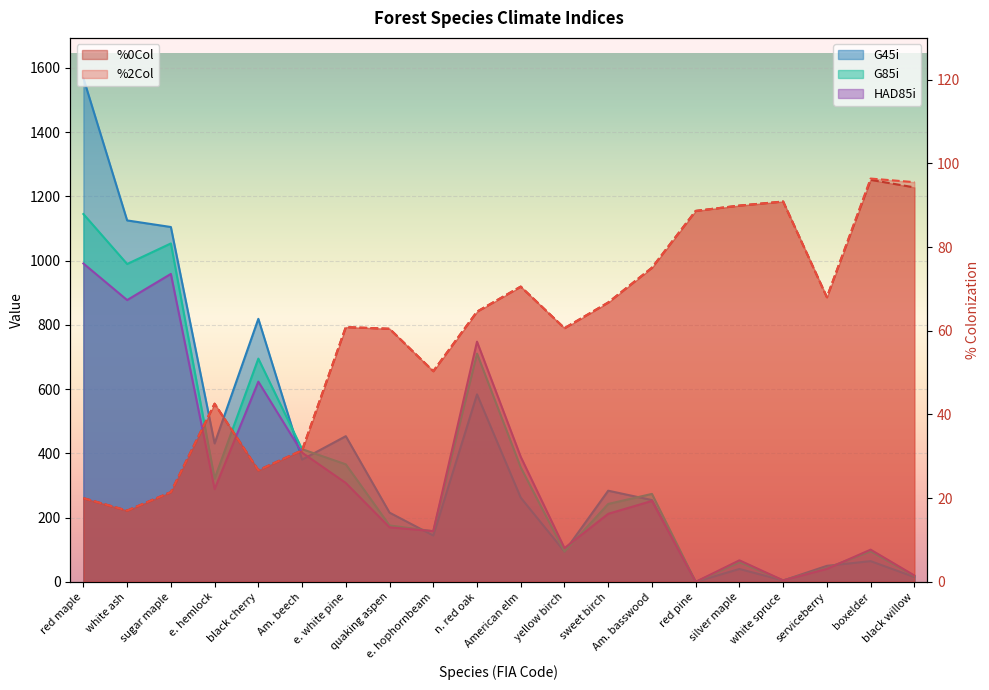

Is the value of G85i at white spruce greater than the value of G45i at e. hemlock?

No